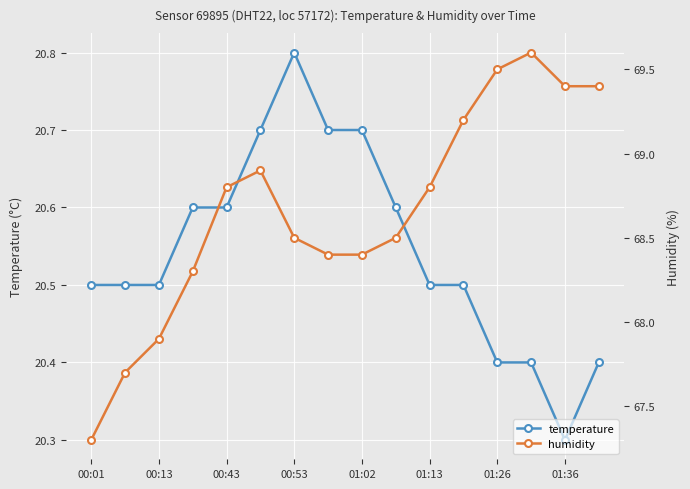

The temperature series shows 34.7 at 00:13. True or false?

False